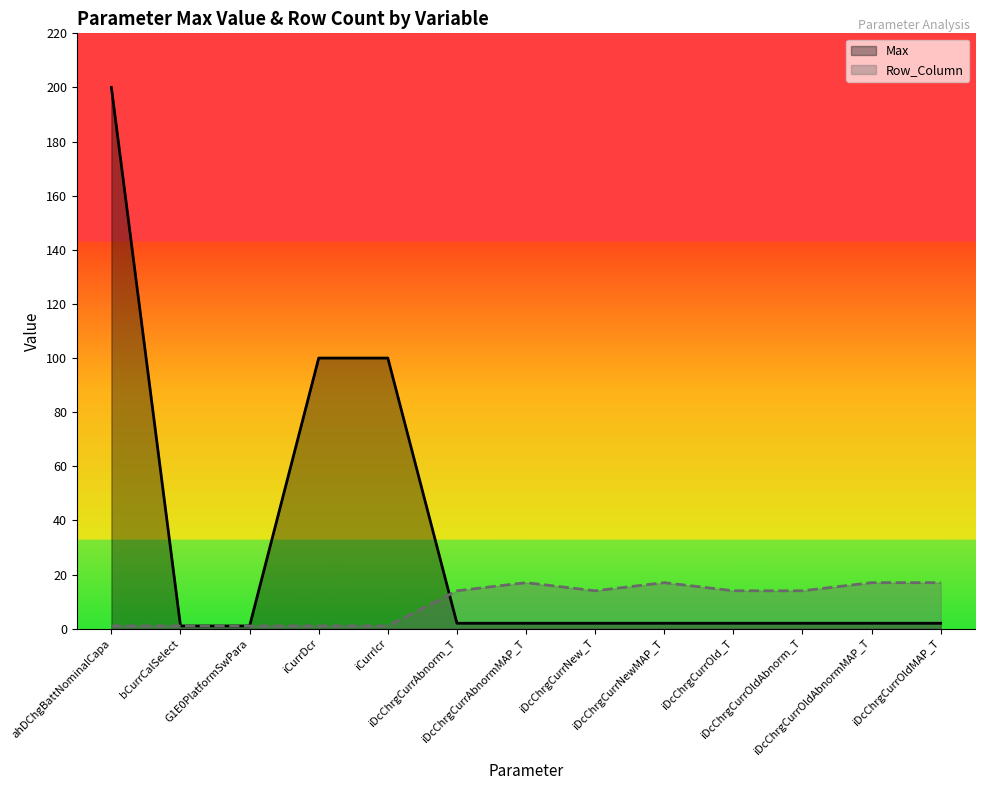

The value of Row_Column at G1E0PlatformSwPara is 1. True or false?

True